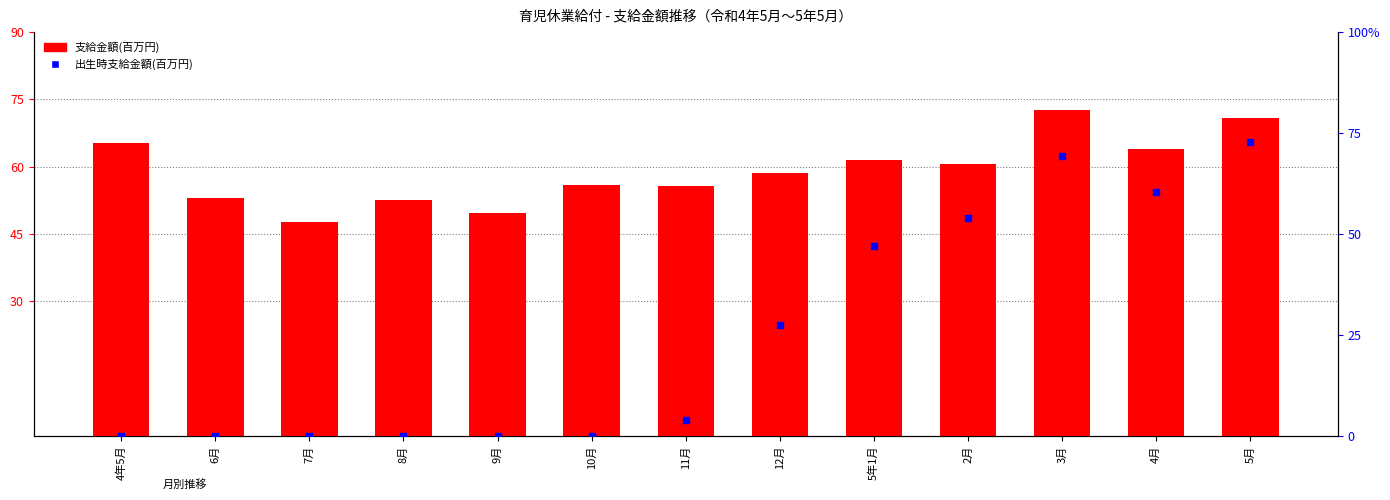

Which series contains the highest Y value?

支給金額(百万円)